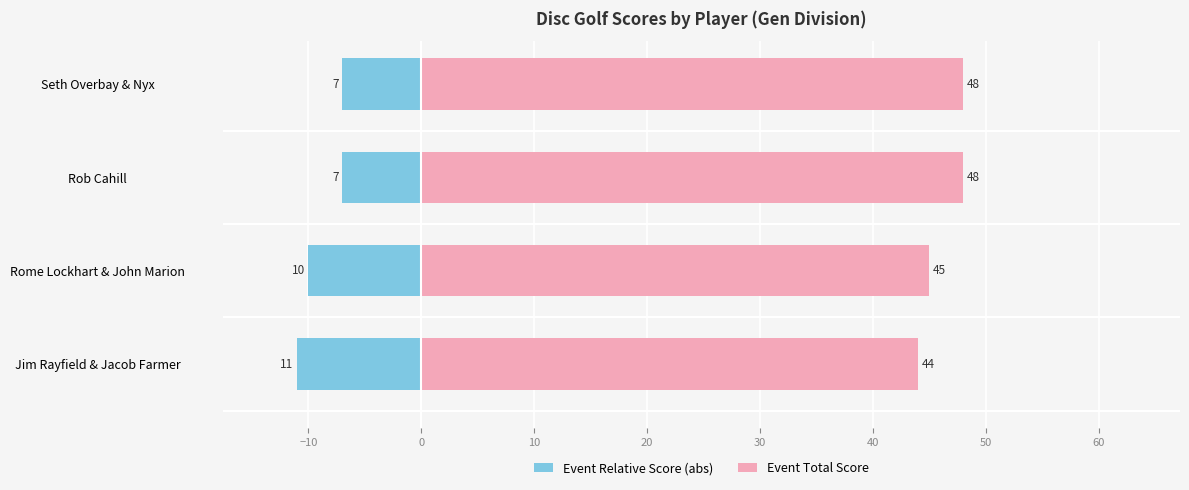

What is the average value of the Event Total Score series?

46